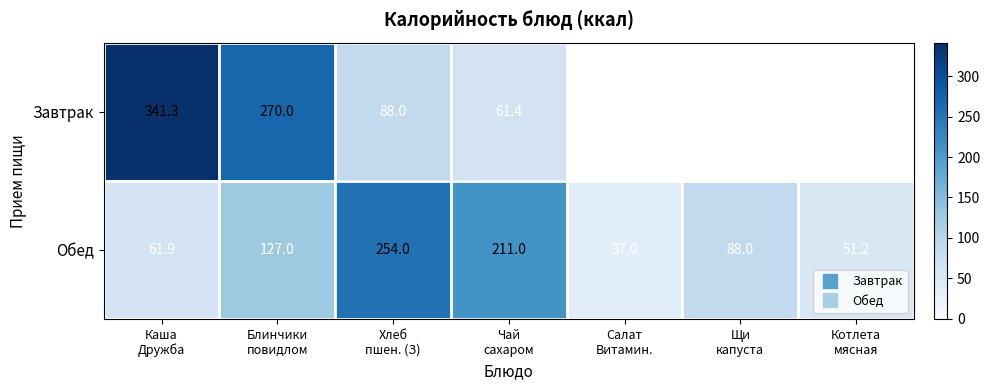

How many data points does each series have?

7